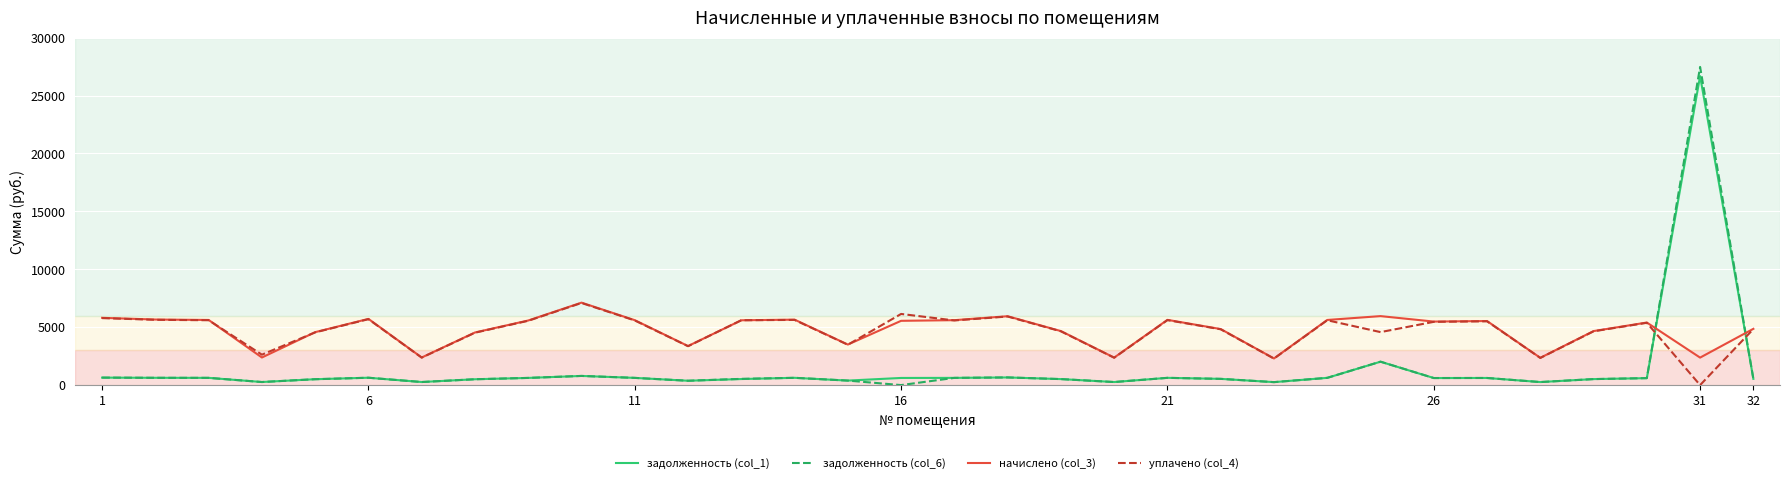

True or false: начислено (col_3) and задолженность (col_1) cross at least once.

True